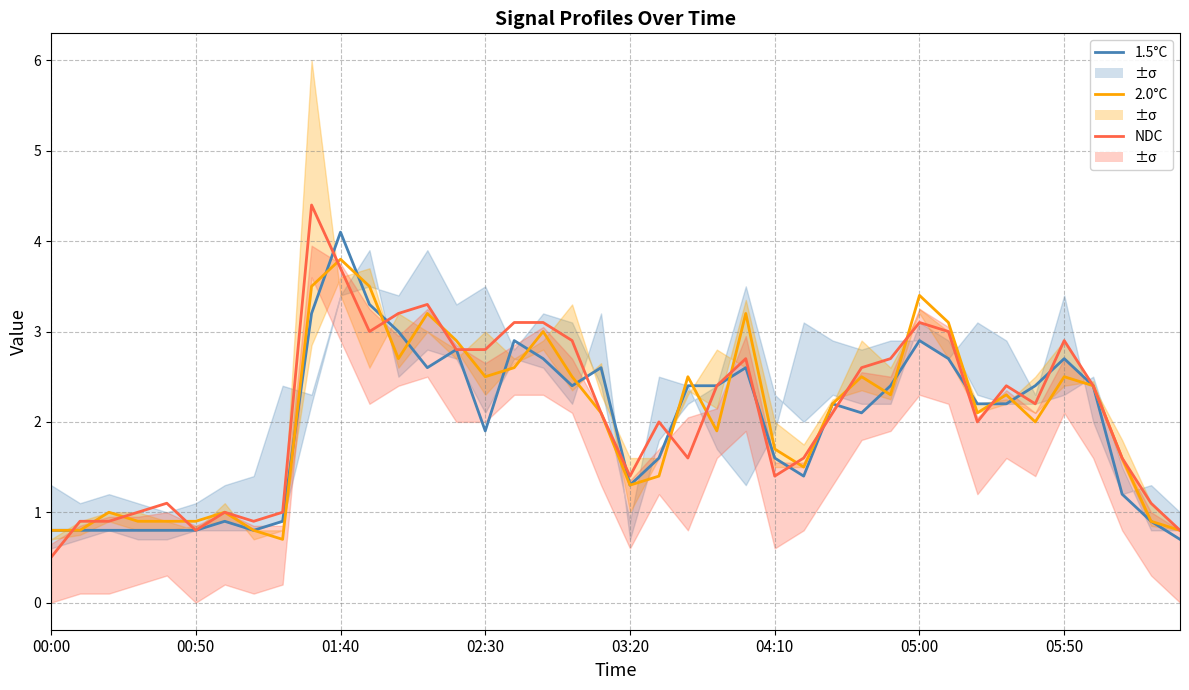

Is the value of 2.0°C at 00:50 greater than the value of 1.5°C at 21?

No